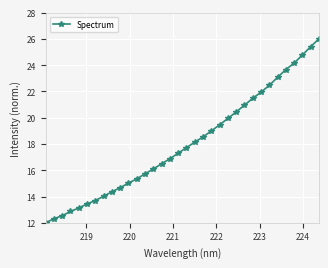

What is the value of the 28th point from the left?

22.5